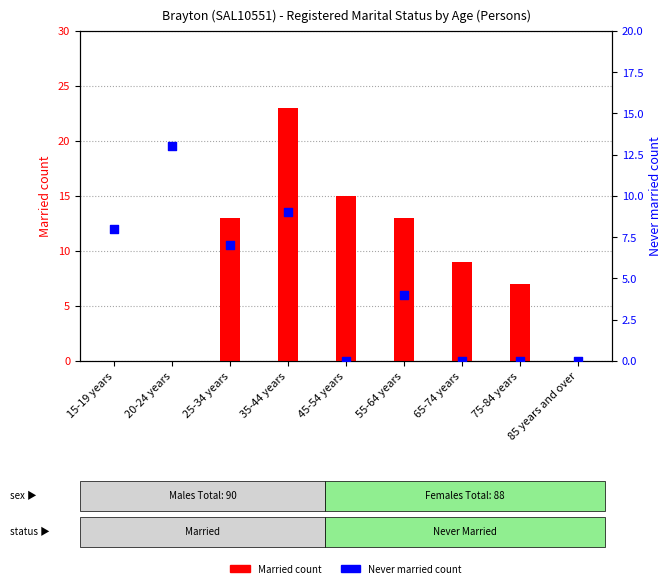

Which series has the largest Y range (max minus min)?

Married